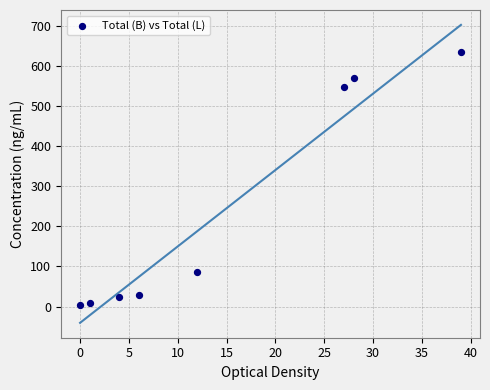

What is the average X value?

15